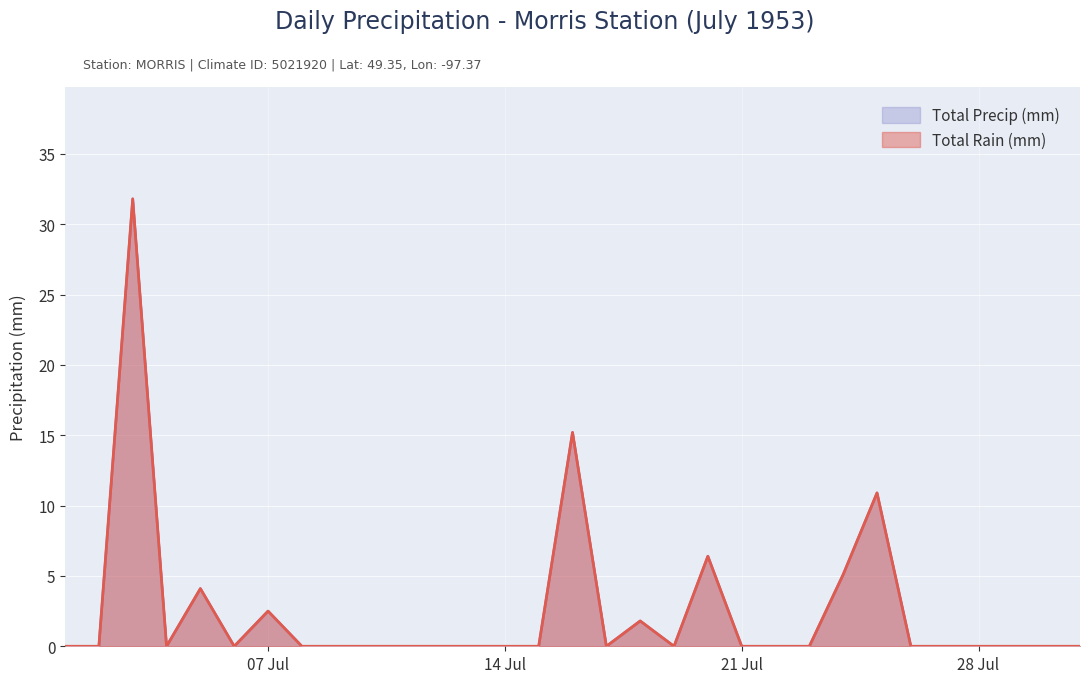

True or false: Total Precip (mm) and Total Rain (mm) intersect in this chart.

False